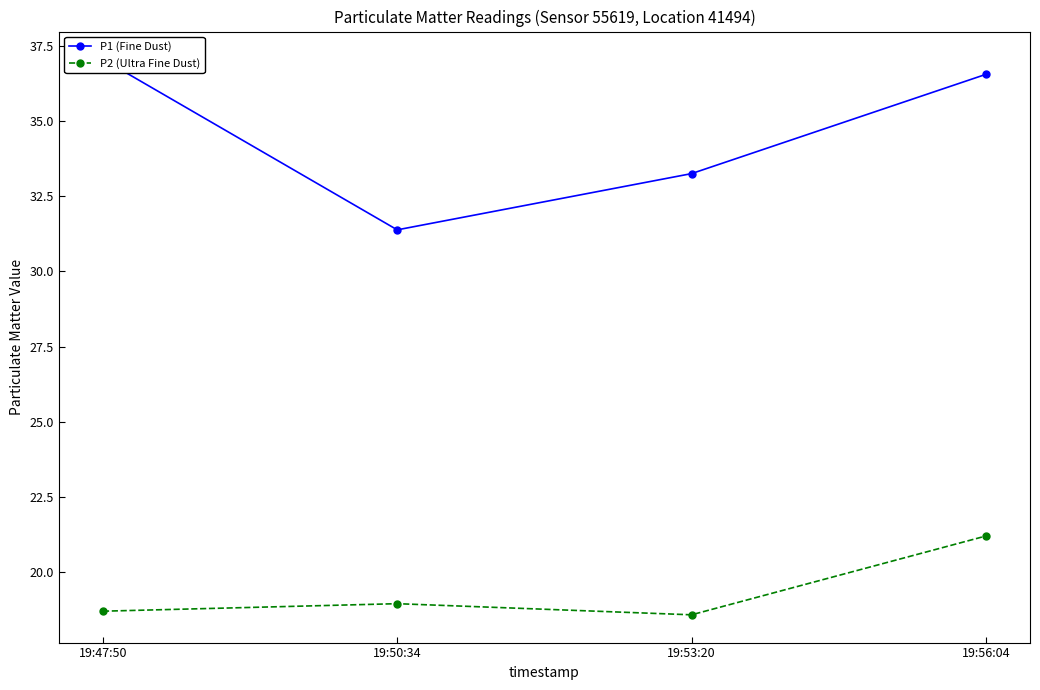

Is it true that P1 (Fine Dust) equals 12.5 at 19:56:04?

False